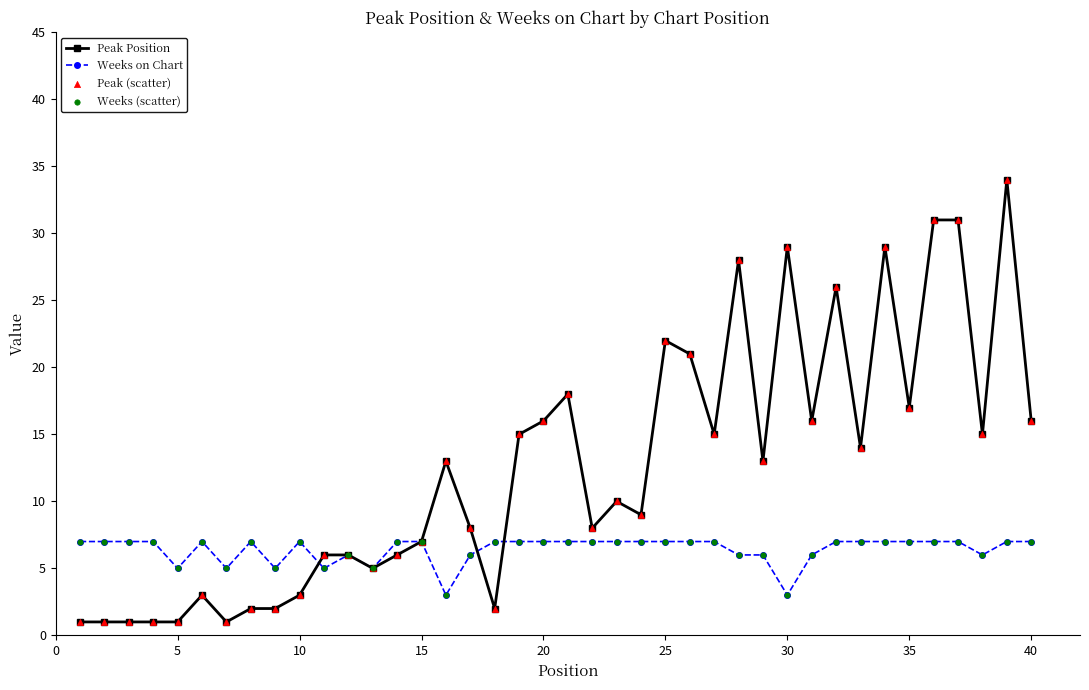

Which series has the widest spread of values?

Peak Position